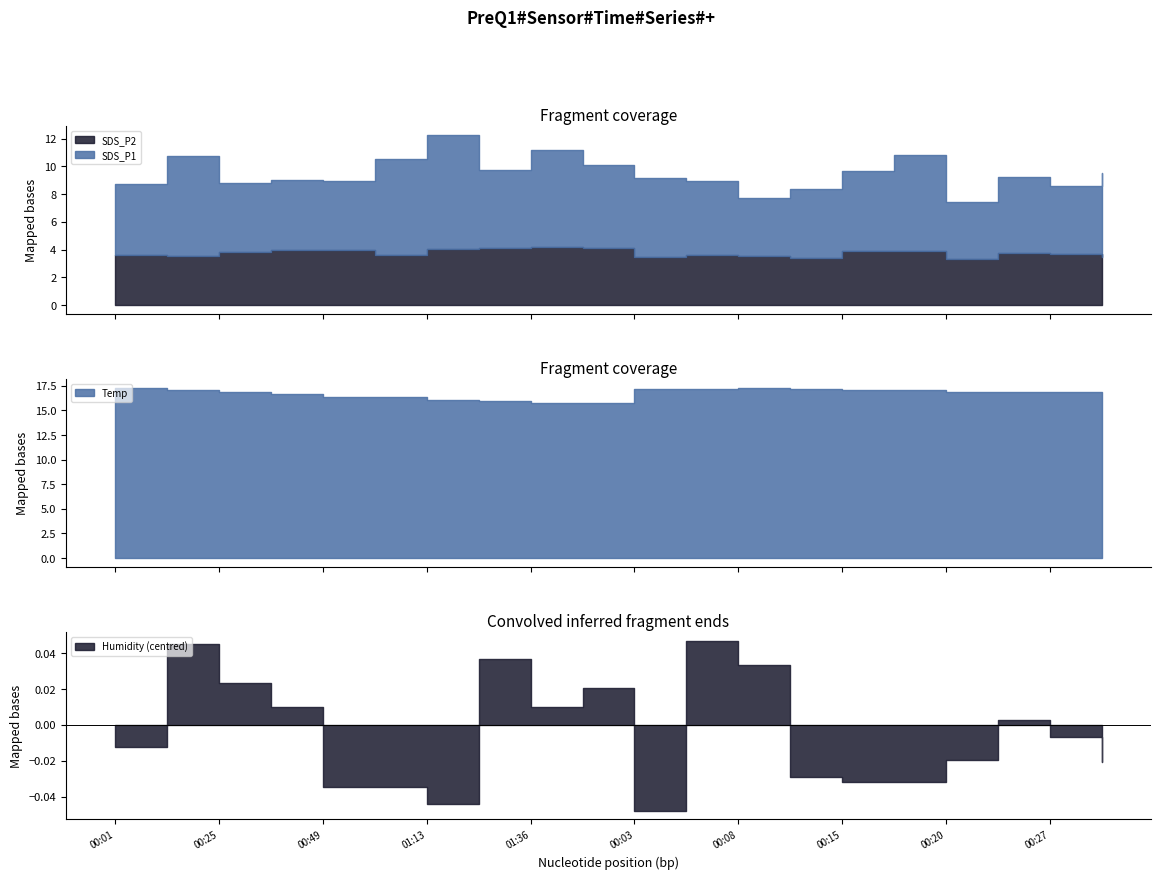

Count the number of categories in the chart.

20